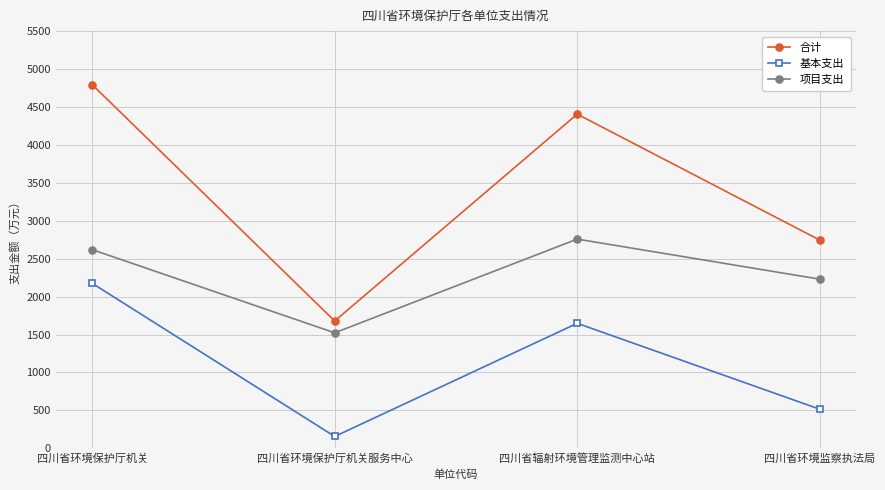

Rank the series by their average value, from lowest to highest.

基本支出, 项目支出, 合计